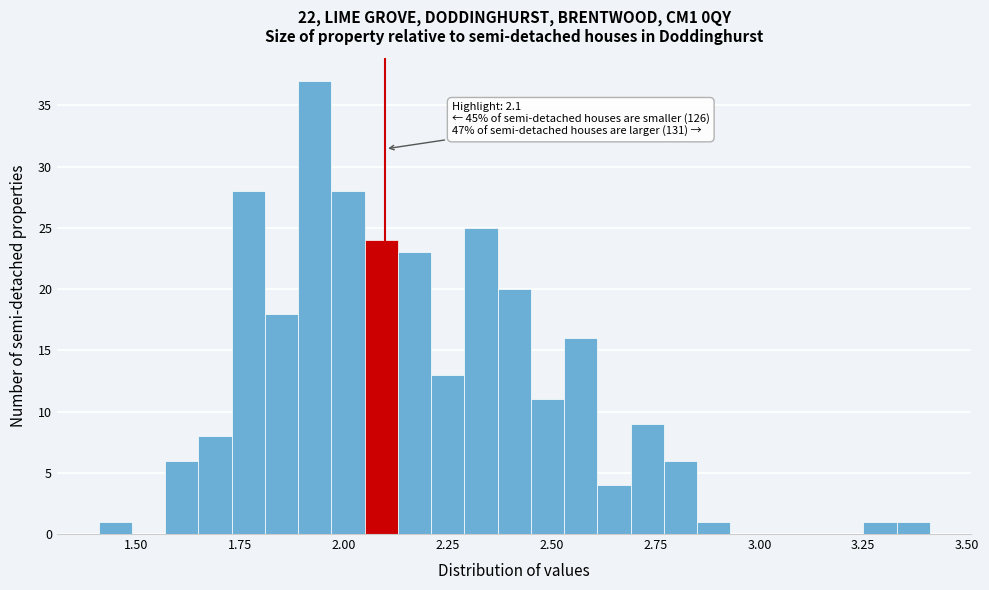

Around what value on the x-axis is the tallest bar? Give the approximate position of its centre, as read against the axis.

1.95